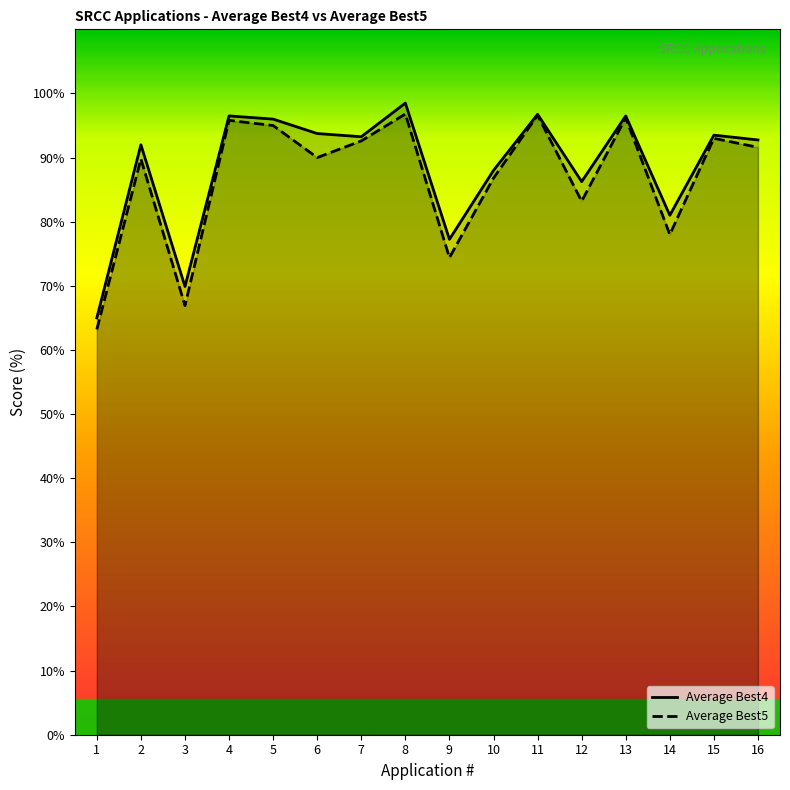

At which label does Average Best5 first exceed 91?

4